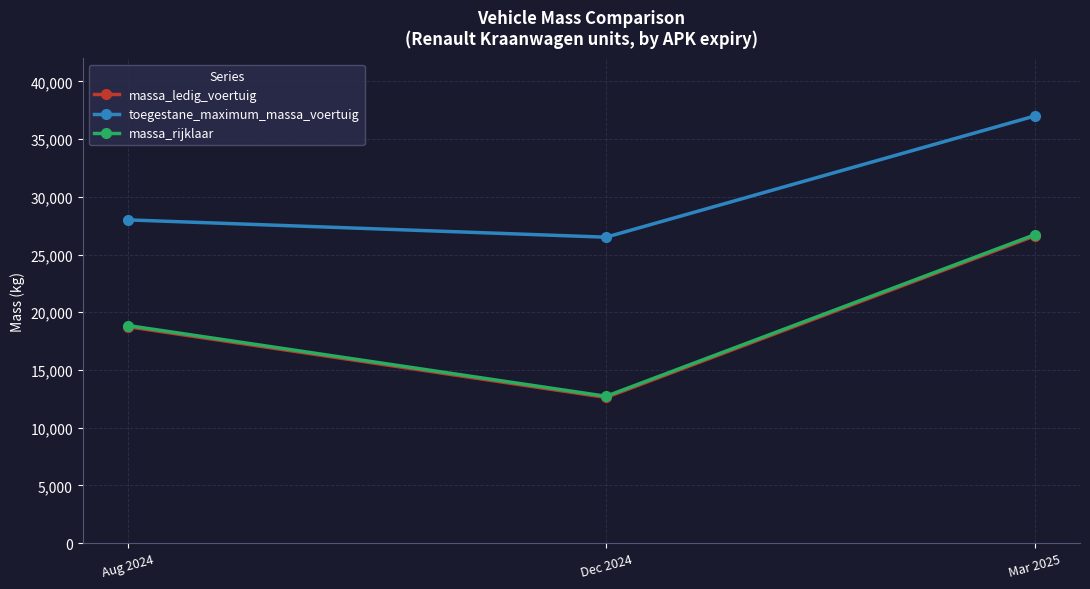

What is the label of the 2nd point from the right?

Dec 2024